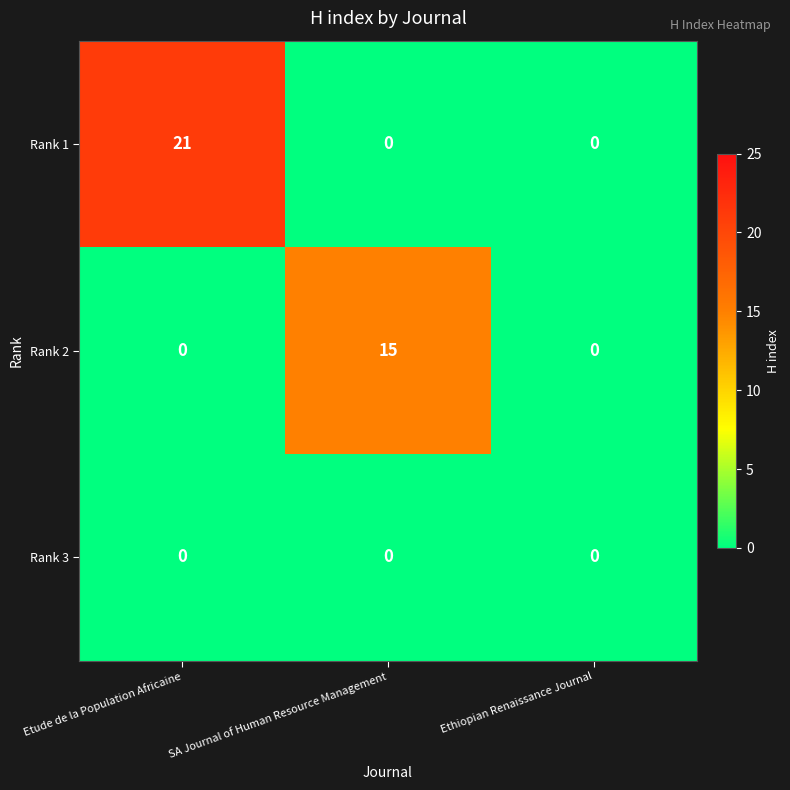

Which series has the largest total across all categories?

Rank 1